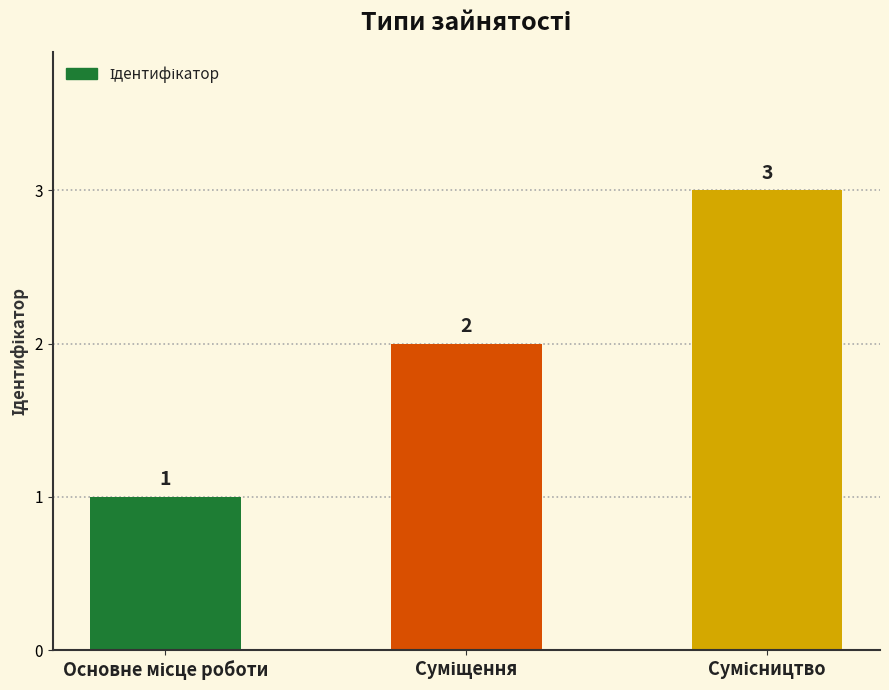

Count the values in the range 1 to 3.

3